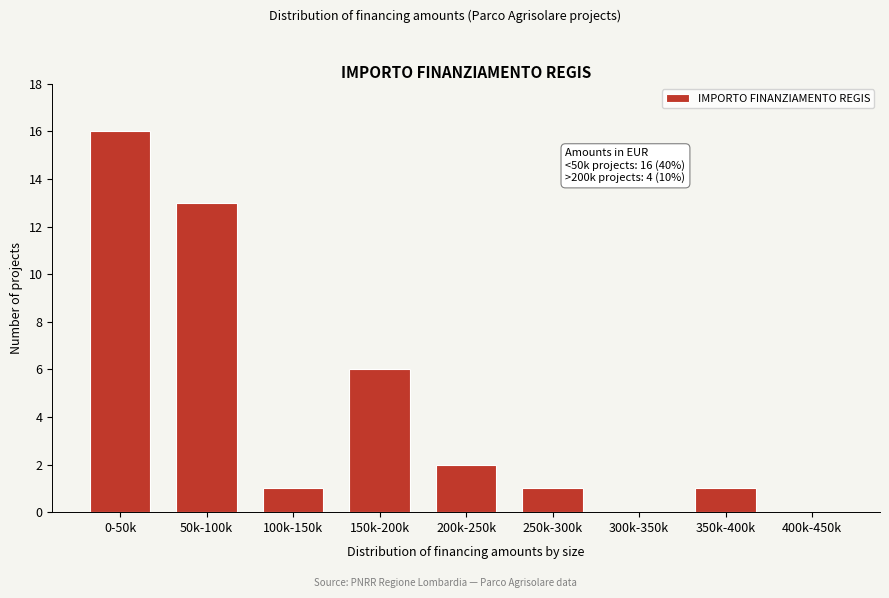

Reading right to left, what are all the values shown in this chart?

400k-450k=0	350k-400k=1	300k-350k=0	250k-300k=1	200k-250k=2	150k-200k=6	100k-150k=1	50k-100k=13	0-50k=16